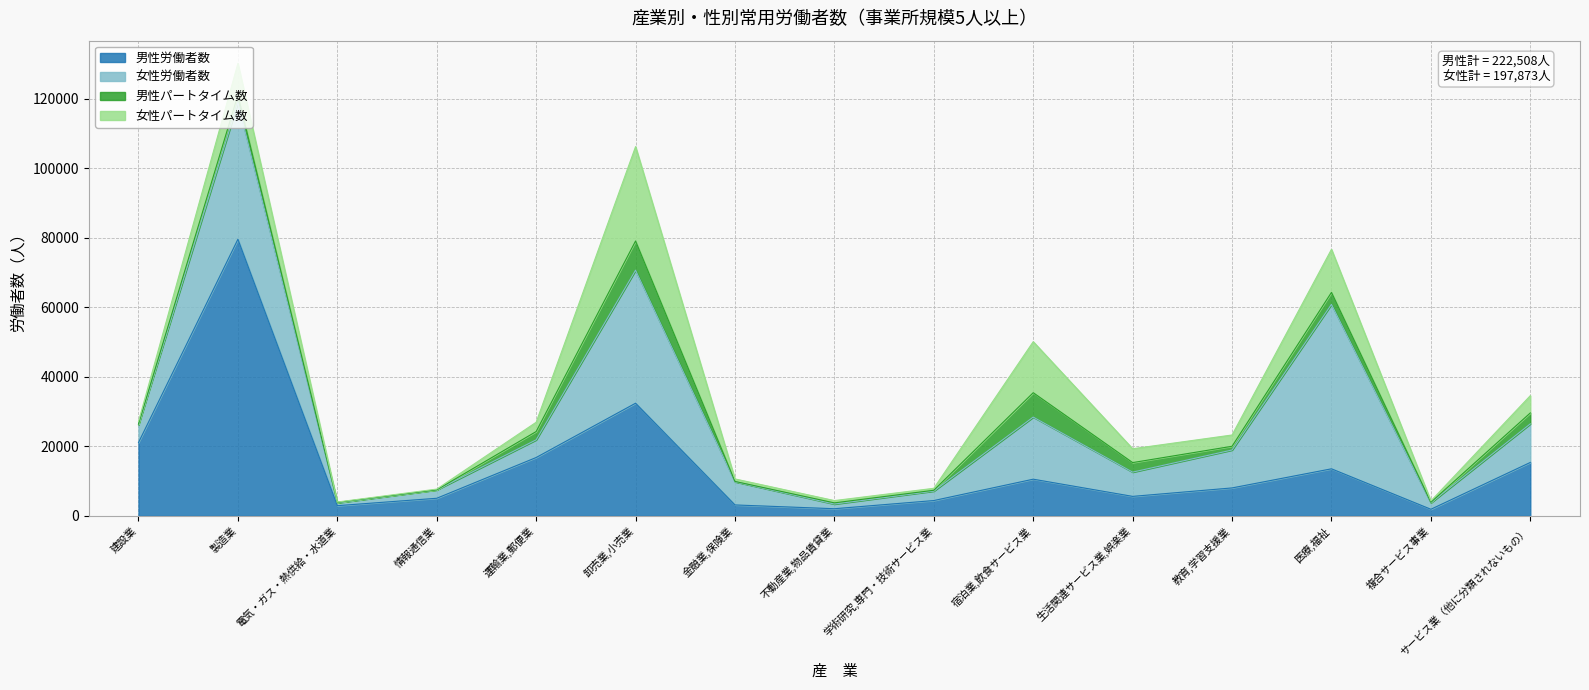

Between 教育,学習支援業 and 運輸業,郵便業, which is larger?

運輸業,郵便業